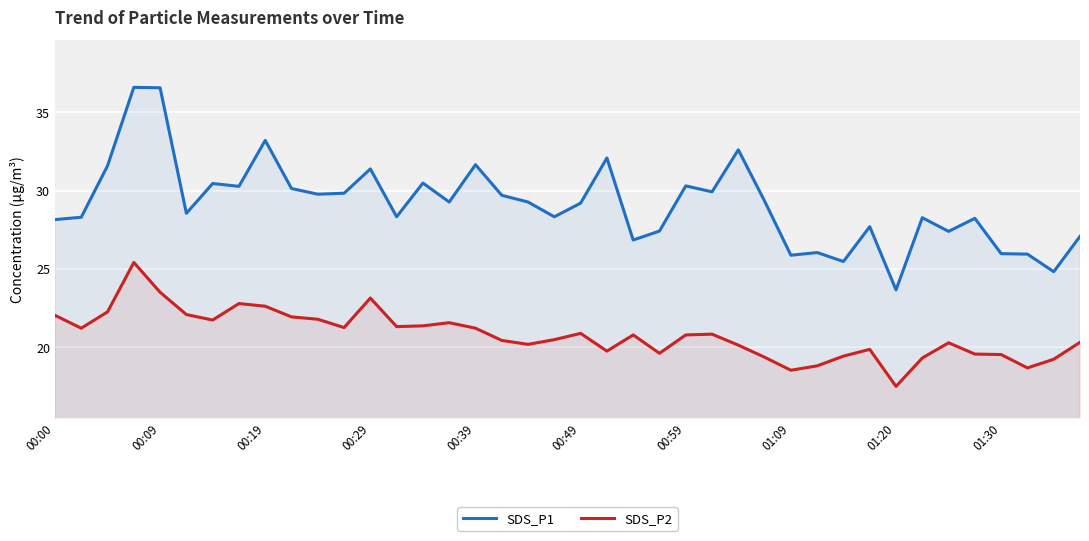

At which label does SDS_P2 reach its minimum?

01:20